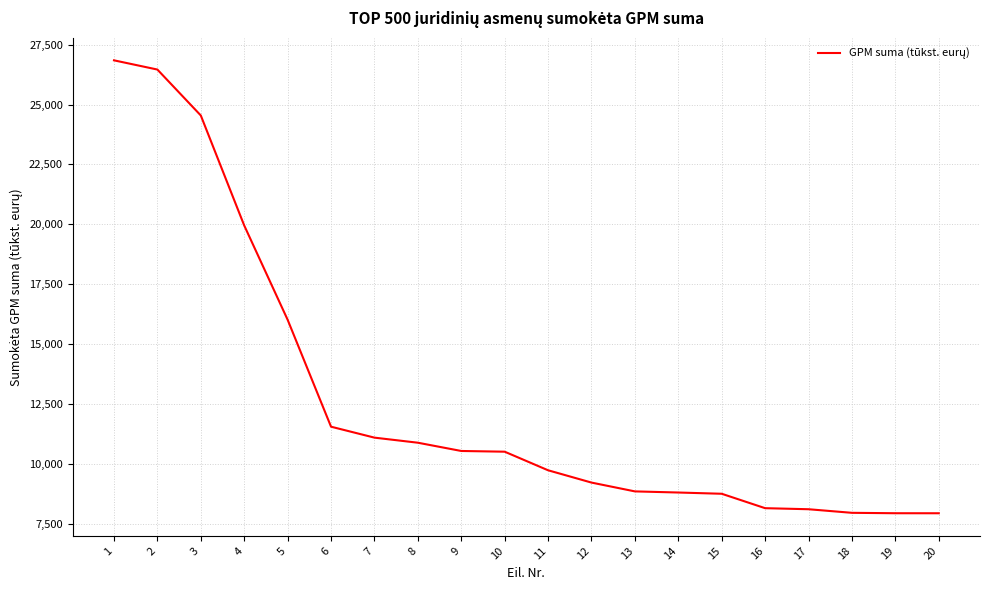

Is it true that the value at 12 is 4735?

False